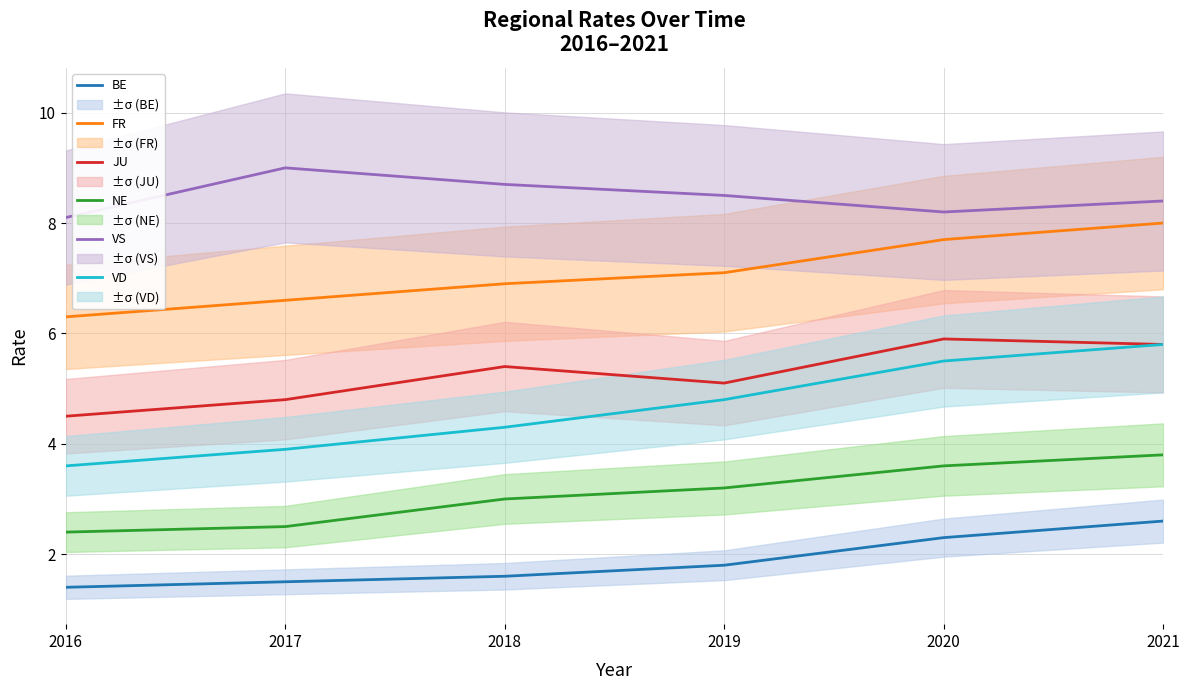

Which has a higher value, 2021 or 2019?

2021